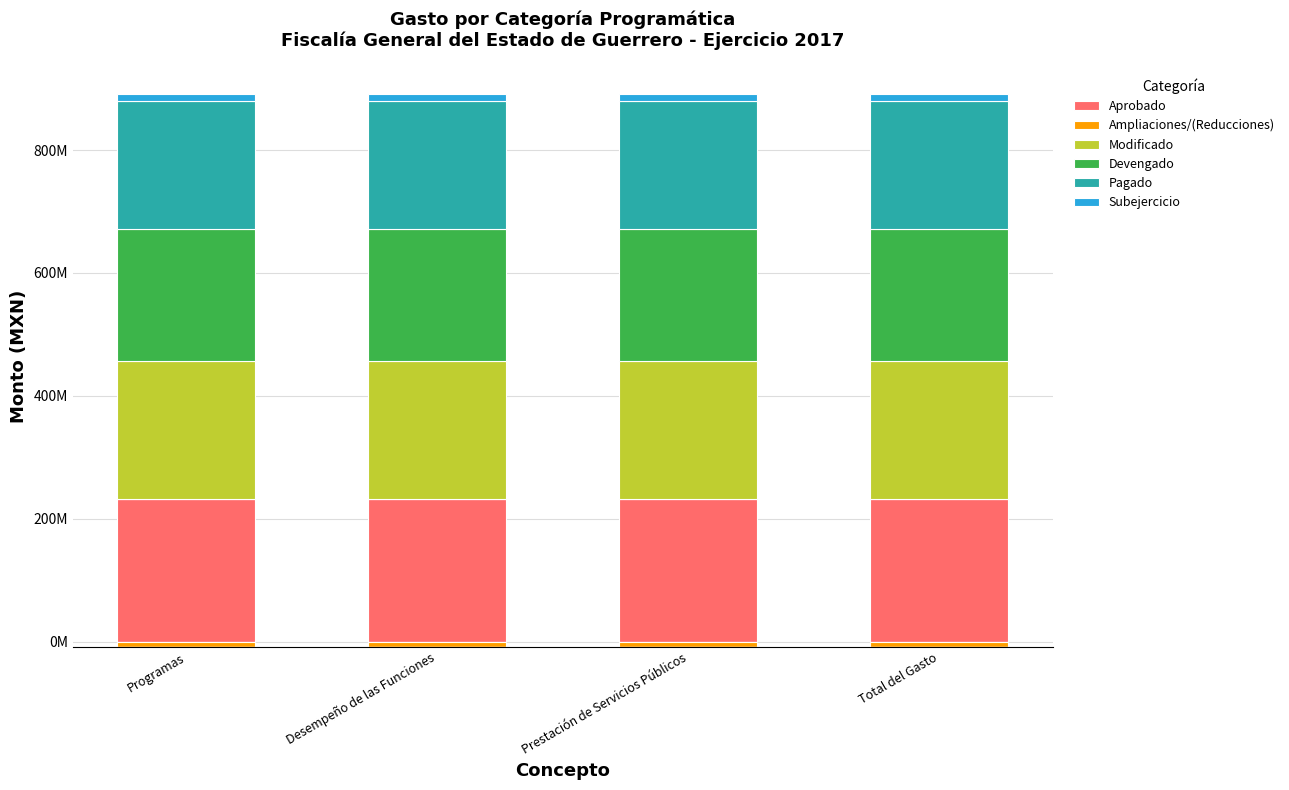

The value of Subejercicio at Total del Gasto is 10930529.5. True or false?

True